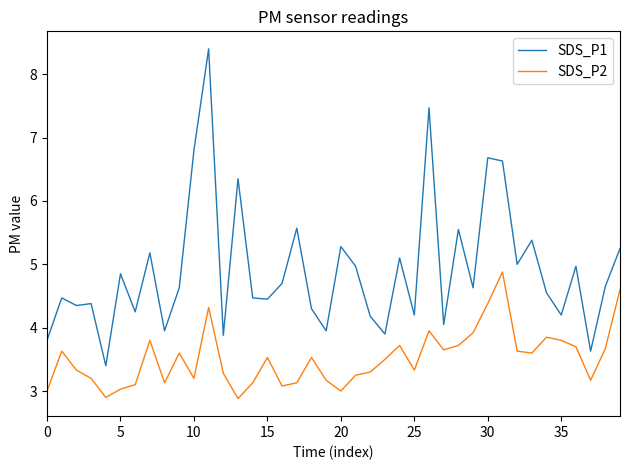

What is the difference between the maximum and minimum values in the SDS_P2 series?

2.0